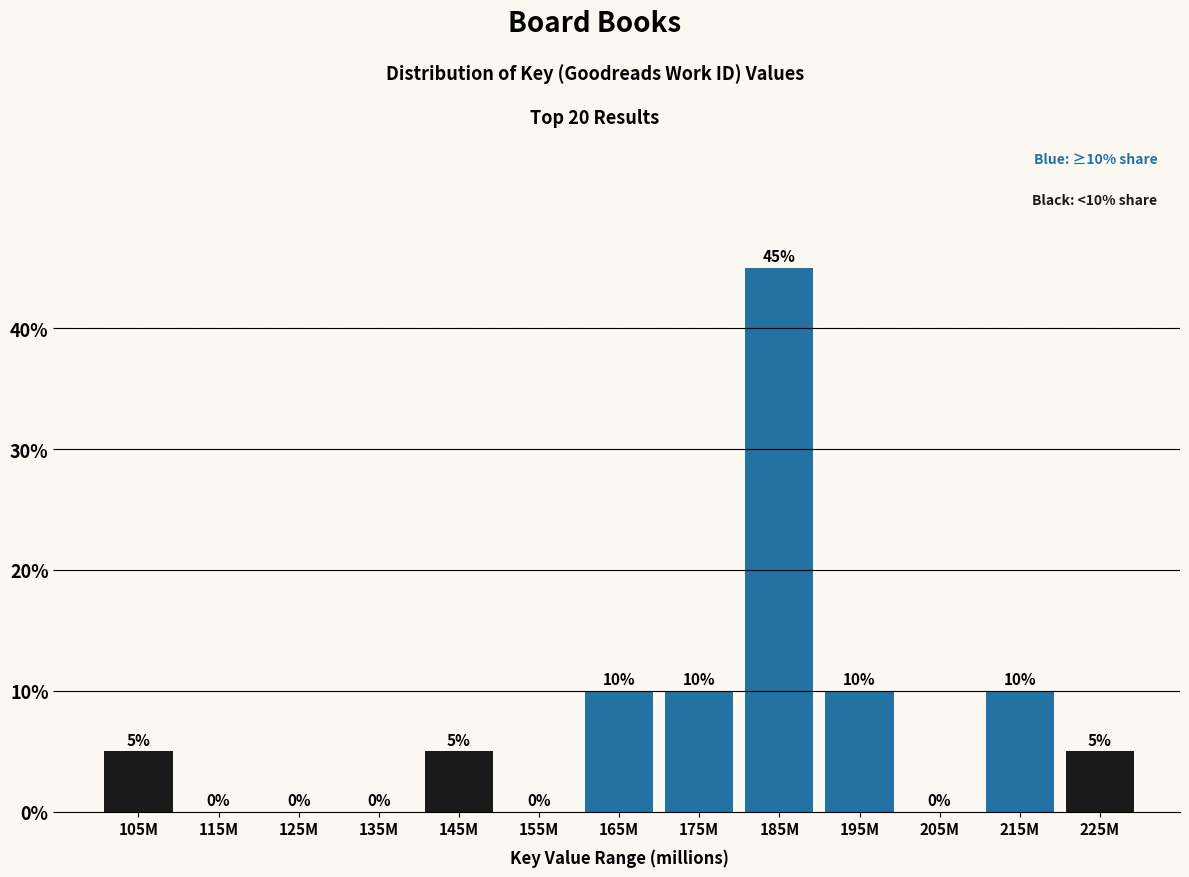

Reading left to right, extract all data points from this chart.

105M=5	115M=0	125M=0	135M=0	145M=5	155M=0	165M=10	175M=10	185M=45	195M=10	205M=0	215M=10	225M=5